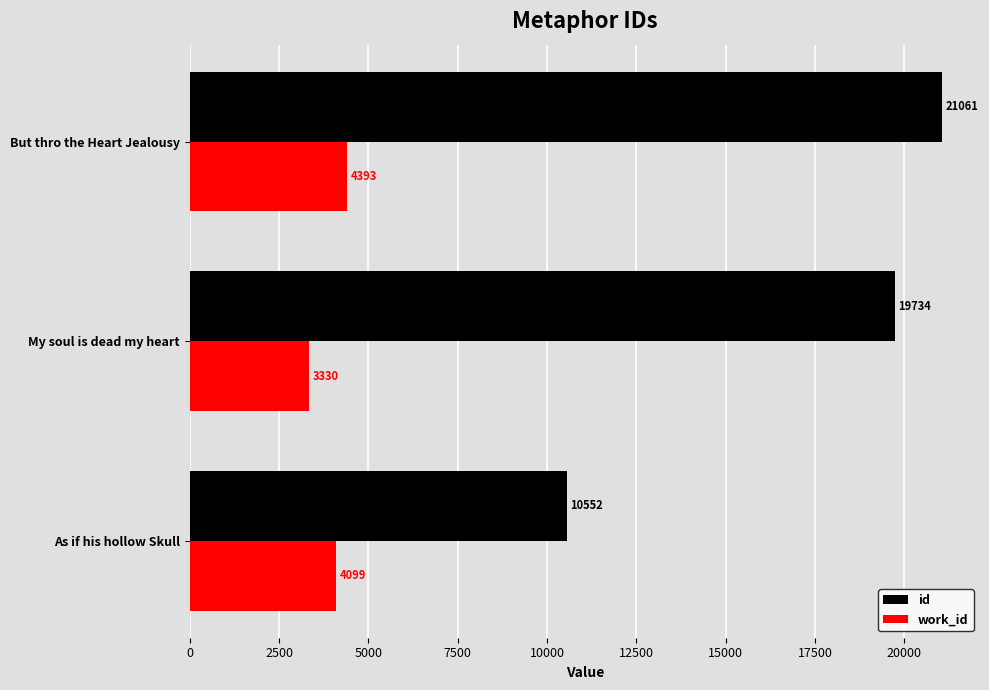

At which category is the sum across all series the highest?

But thro the Heart Jealousy